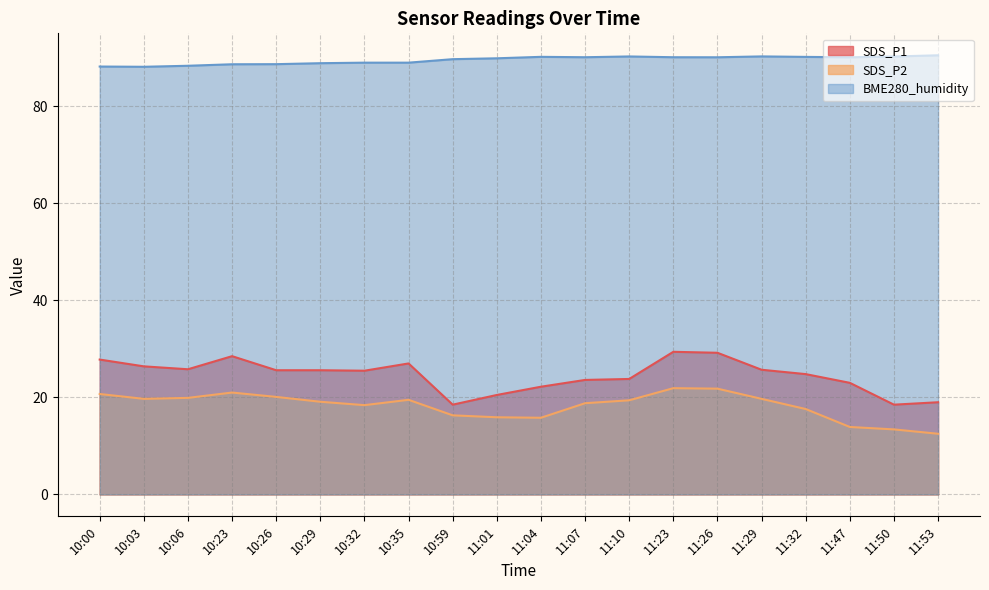

What is the difference between the SDS_P1 values at 11:53 and 11:23?

10.4